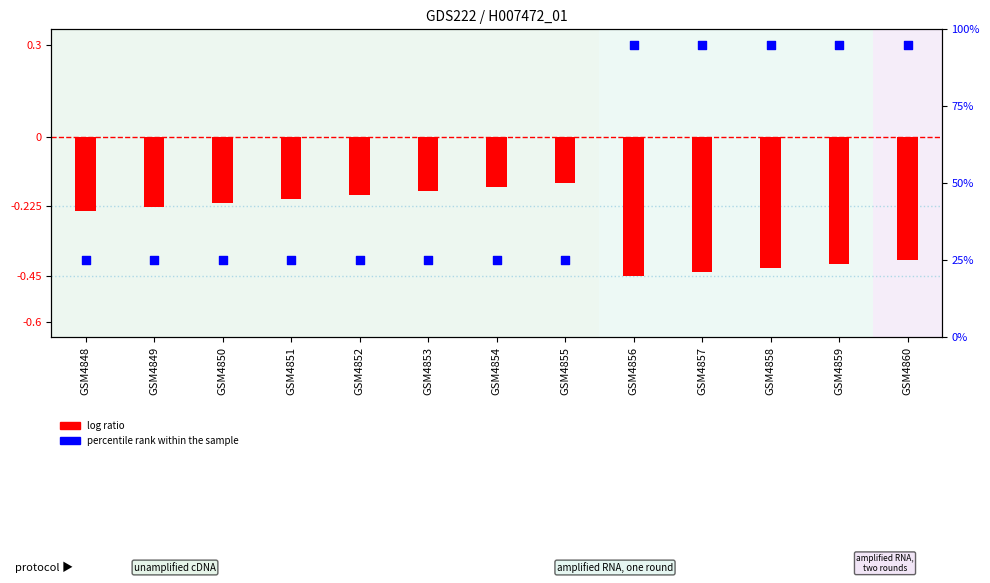

Which series contains the lowest Y value?

log ratio